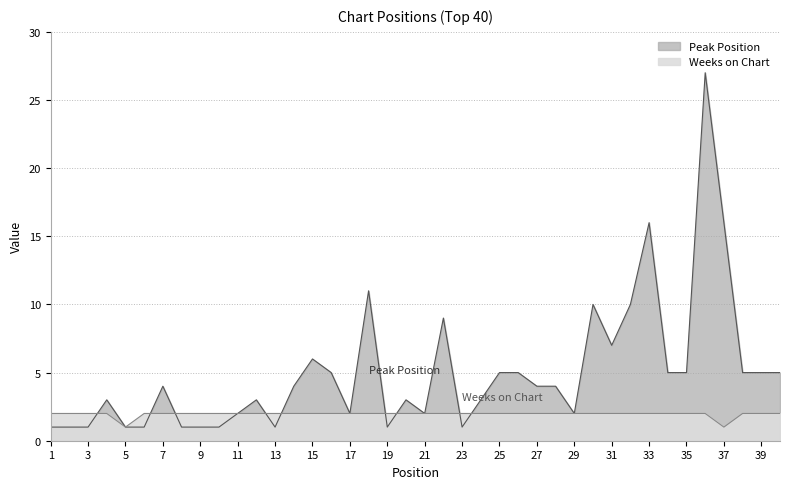

Between 37 and 10, which is larger?

37